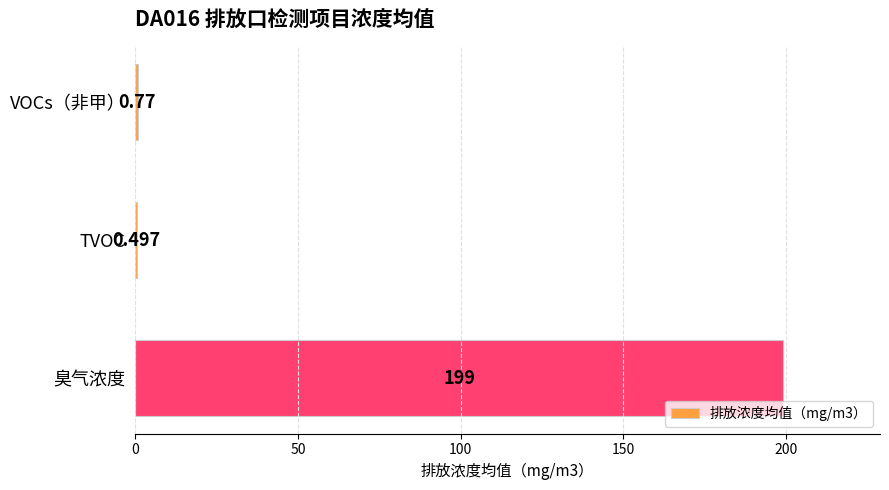

Where is the data nearest to the value 99?

VOCs（非甲）